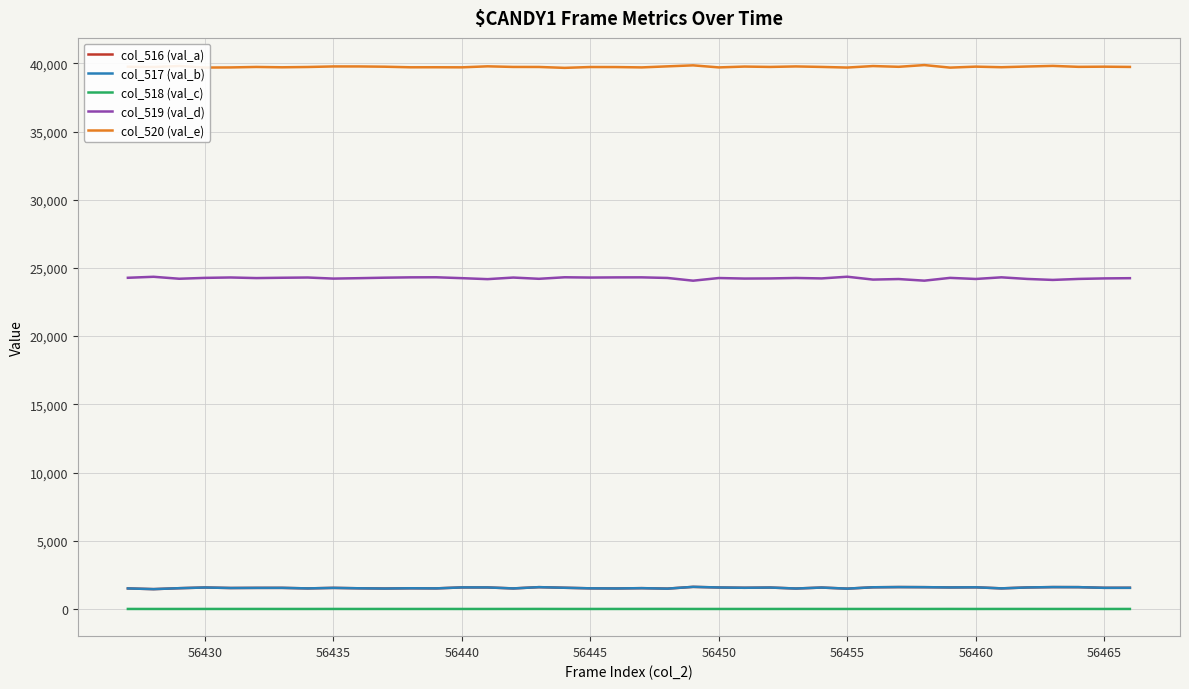

What is the highest value of the col_517 (val_b) series?

1620